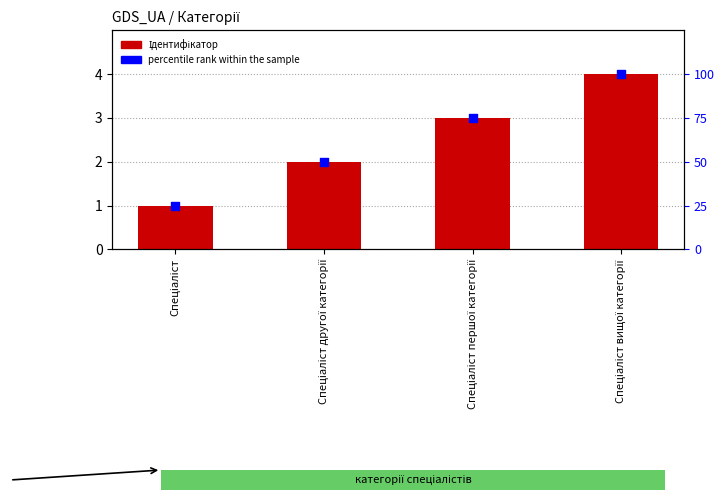

Which series has the widest spread of Y values?

percentile rank within the sample